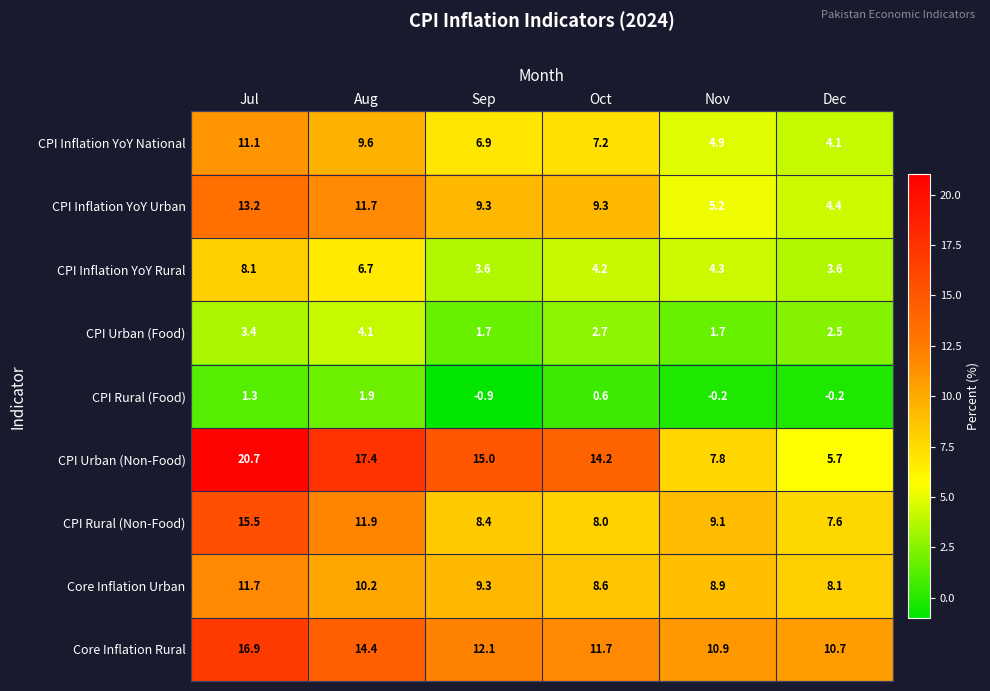

Which category has the lowest value across all series?

Sep